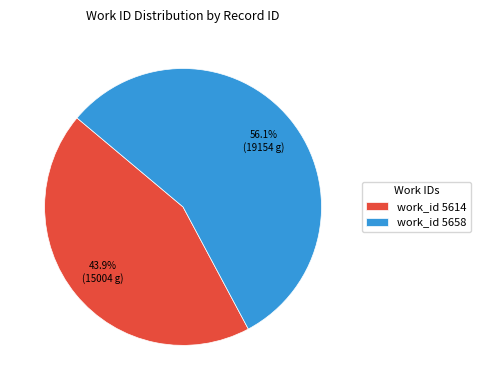

Which category has the biggest portion of the pie?

work_id 5658